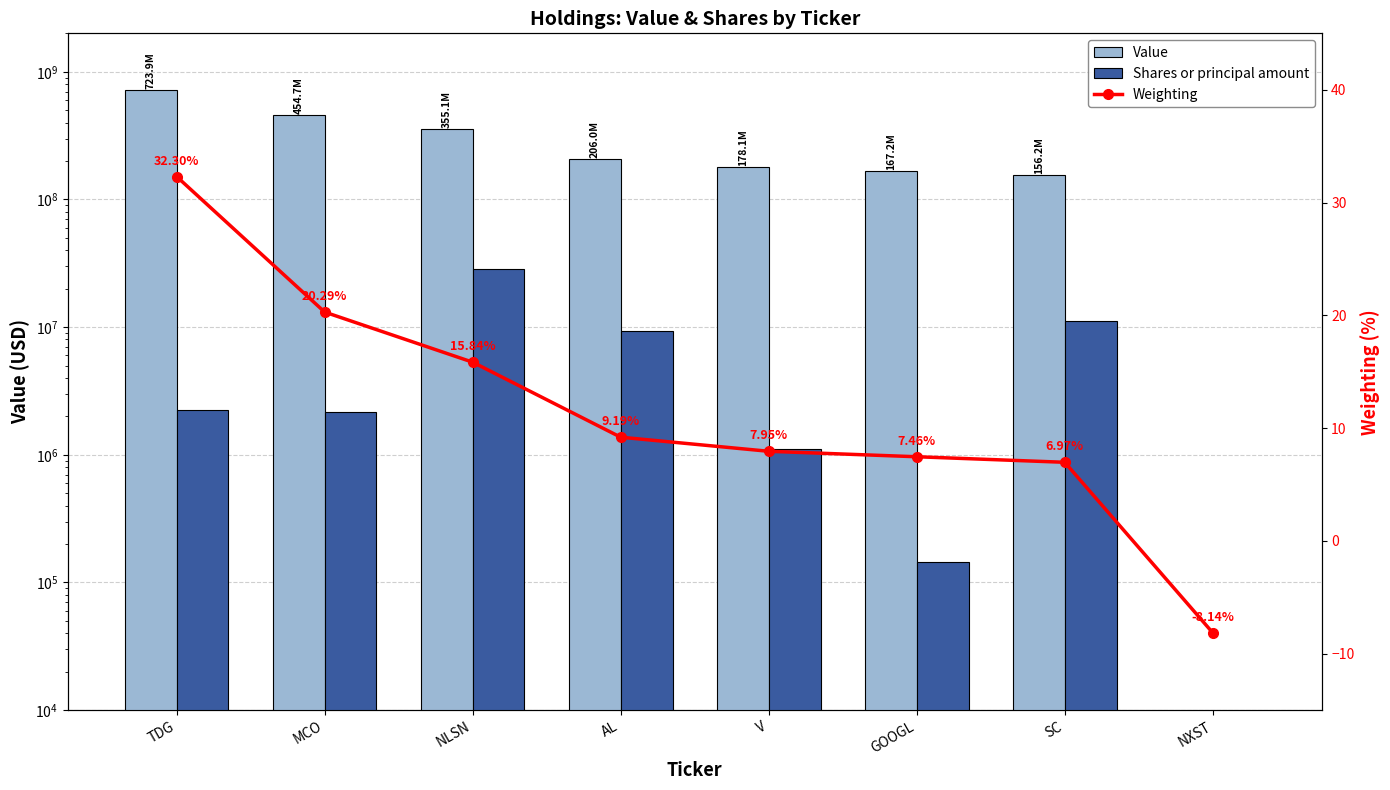

What is the difference between the highest and lowest values at GOOGL?

167204992.5